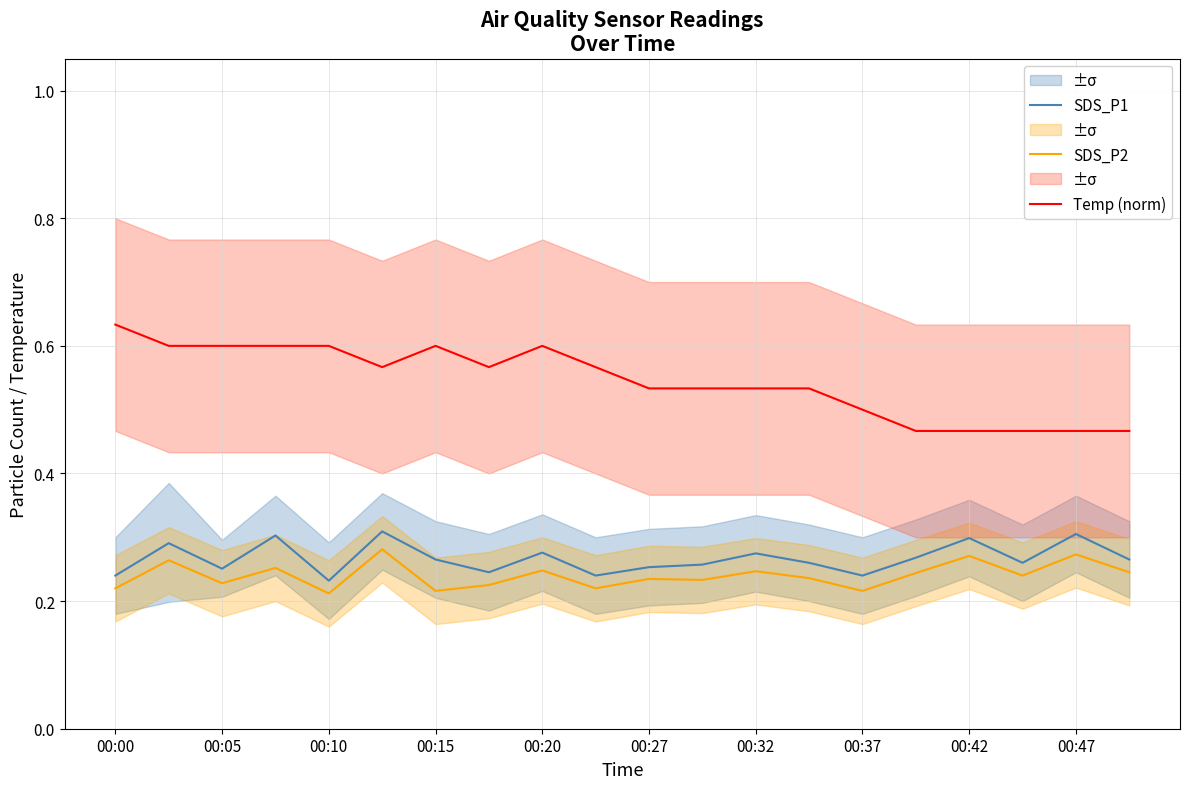

True or false: SDS_P2 and Temp (norm) intersect in this chart.

False